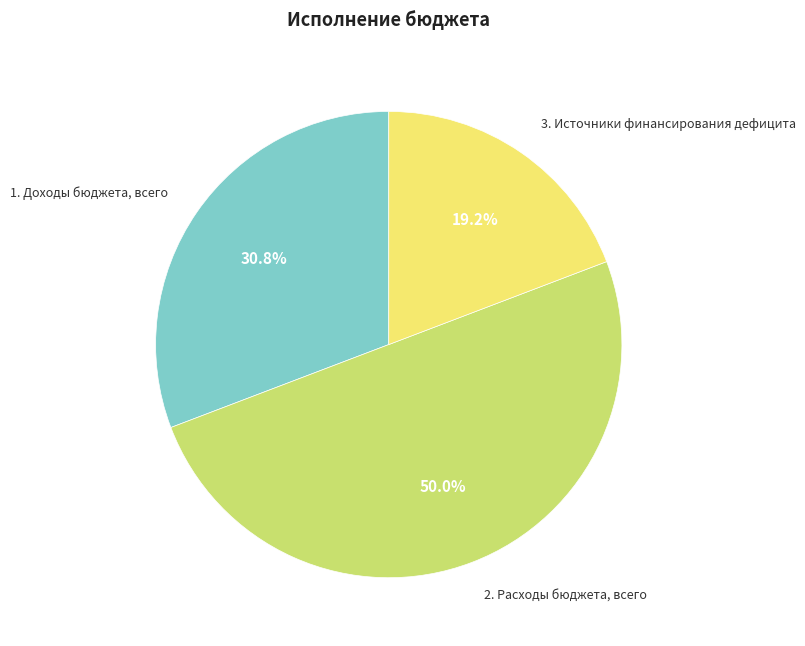

Between 3. Источники финансирования дефицита and 2. Расходы бюджета, всего, which is larger?

2. Расходы бюджета, всего